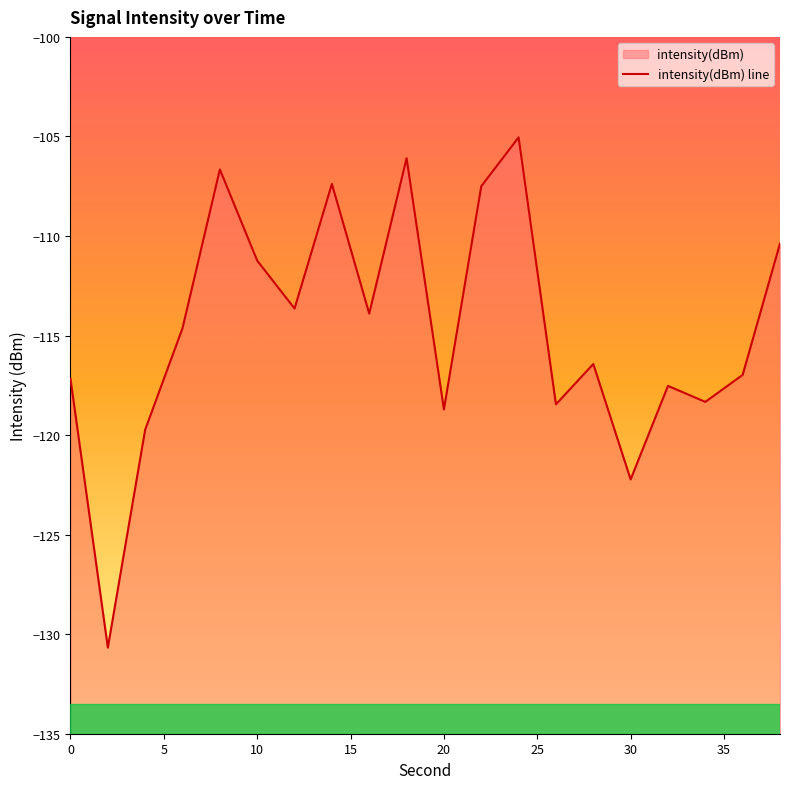

How many series are shown in this chart?

1